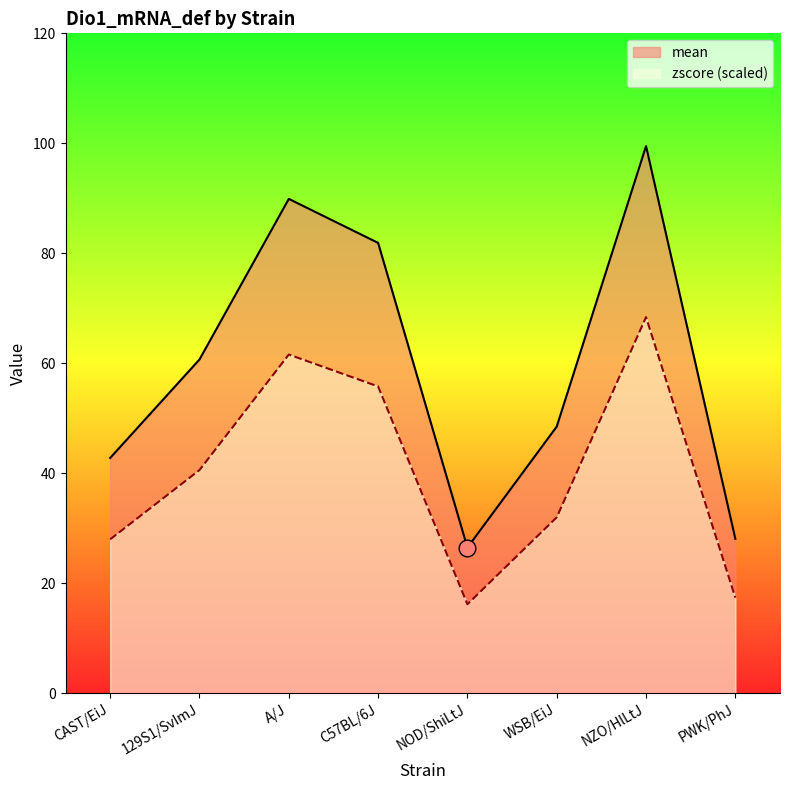

Reading right to left, what are all the values shown in this chart?

mean: PWK/PhJ=28.1	NZO/HlLtJ=99.5	WSB/EiJ=48.5	NOD/ShiLtJ=26.5	C57BL/6J=81.9	A/J=89.9	129S1/SvImJ=60.7	CAST/EiJ=42.8
zscore: PWK/PhJ=17.4	NZO/HlLtJ=68.4	WSB/EiJ=32.0	NOD/ShiLtJ=16.2	C57BL/6J=55.8	A/J=61.6	129S1/SvImJ=40.6	CAST/EiJ=28.0